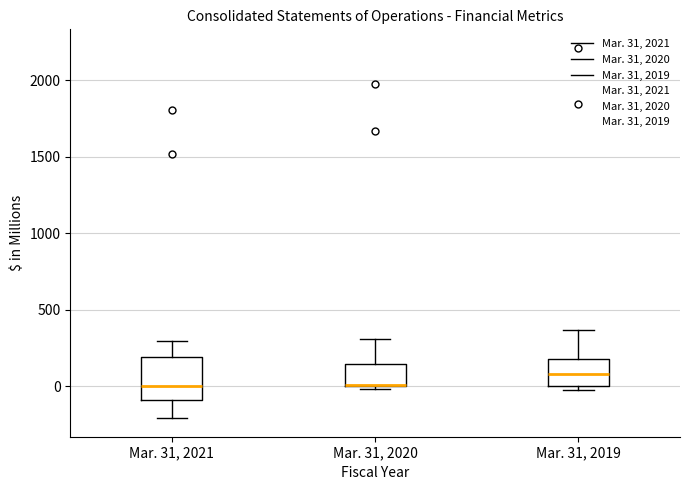

Reading left to right, read every box against the y-axis: the position of its median line, the range the box covers, and the ends of its whiskers. The values are not printed on the chart, so give them approximately, as read against the axis.

Mar. 31, 2021: median 0, box -100 to 200, whiskers -200 to 300
Mar. 31, 2020: median 0, box 0 to 150, whiskers 0 (just below the box's lower edge) to 300
Mar. 31, 2019: median 100, box 0 to 200, whiskers 0 (just below the box's lower edge) to 350